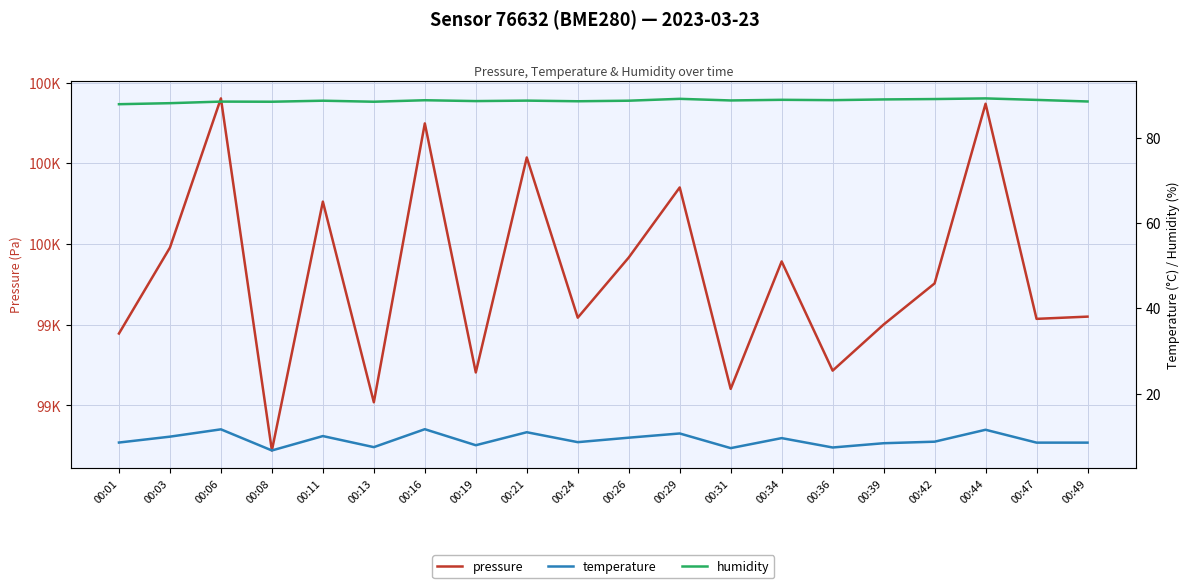

What is the sum of the humidity values at 00:26 and 00:39?

177.7